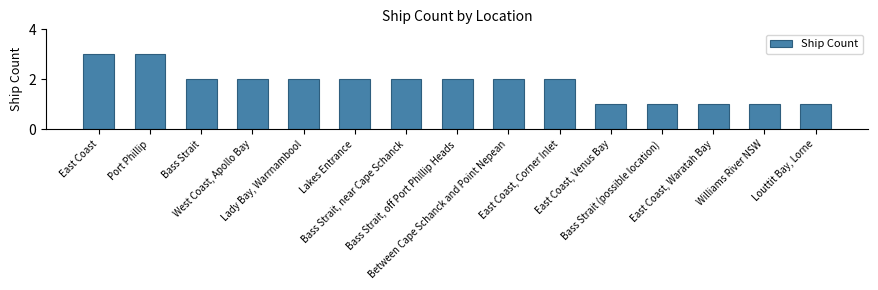

The chart shows a value of 2 at Bass Strait, near Cape Schanck. True or false?

True